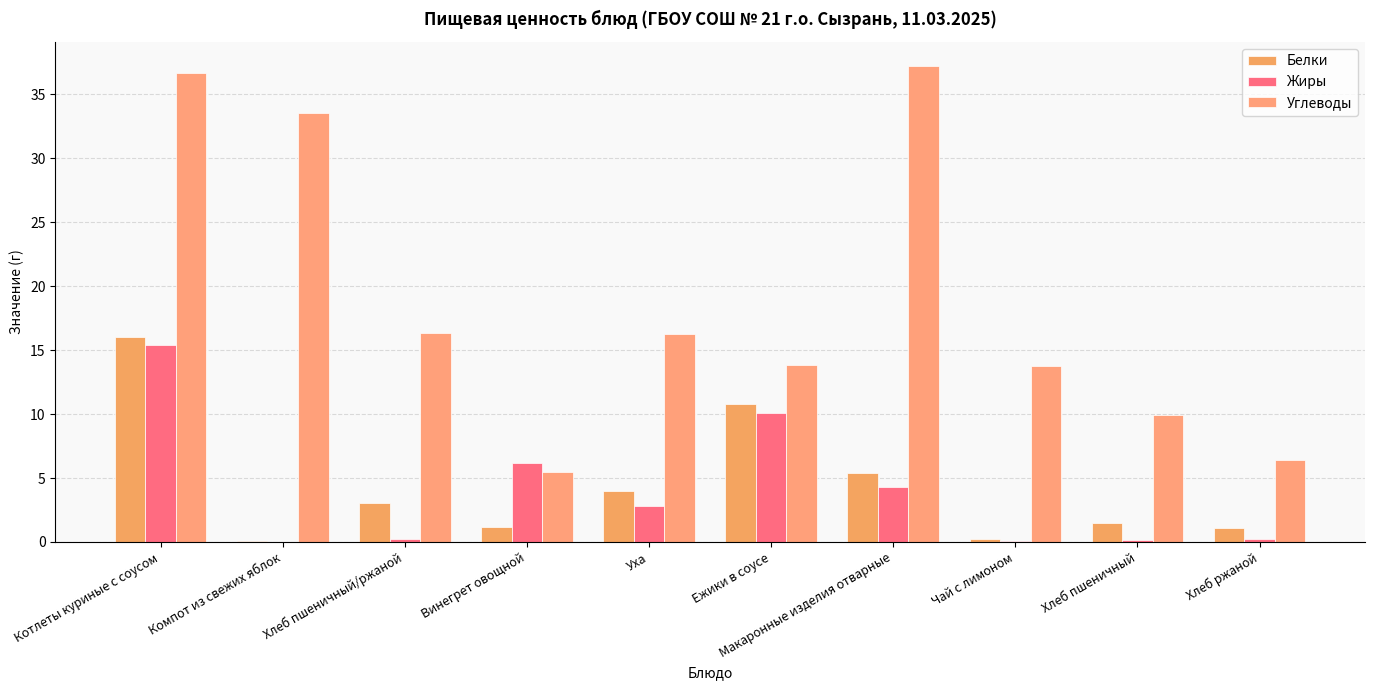

Where does the Белки series first go above 3?

Котлеты куриные с соусом